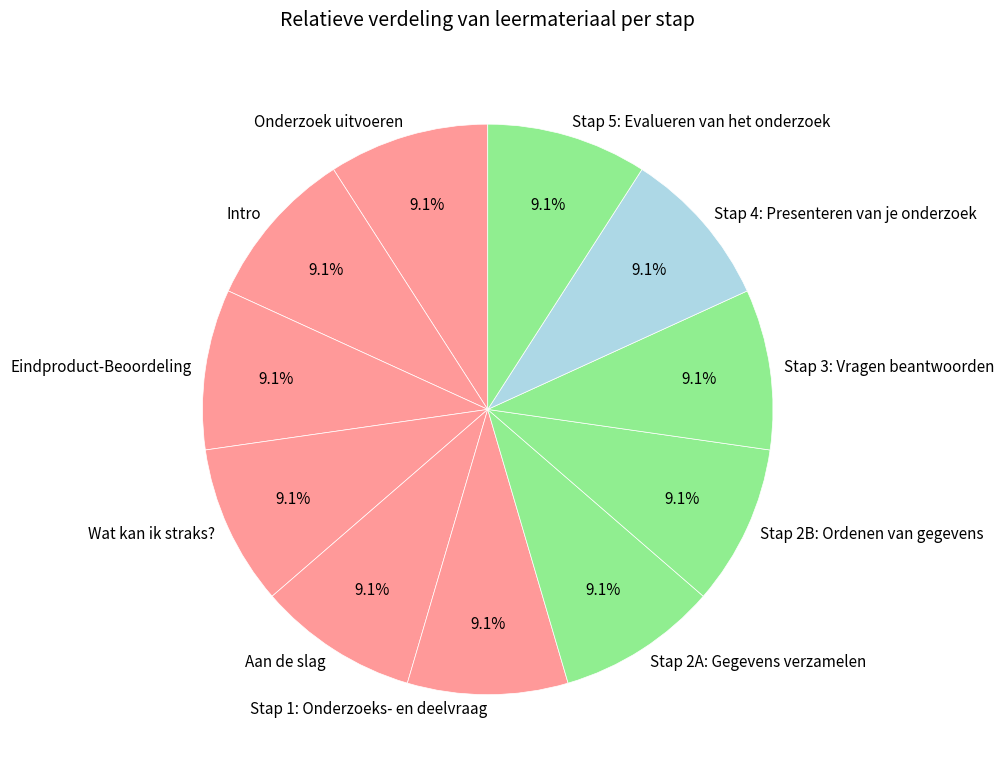

What is the ratio of the value at Stap 4: Presenteren van je onderzoek to the value at Stap 2A: Gegevens verzamelen?

1.0